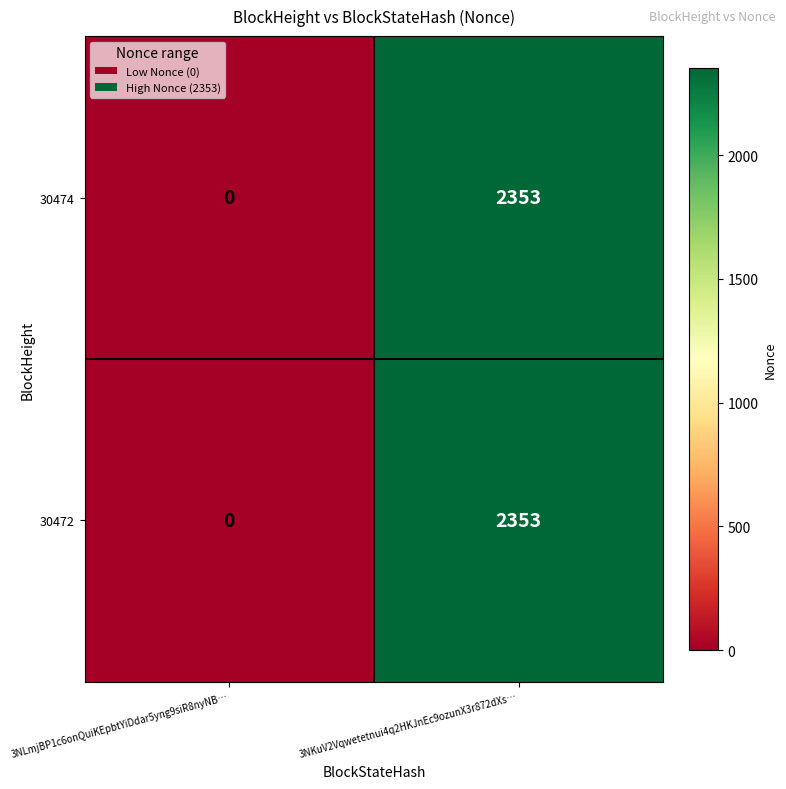

Where is 30472 nearest to the value 1176?

3NLmjBP1c6onQuiKEpbtYiDdar5yng9siR8nyNB…